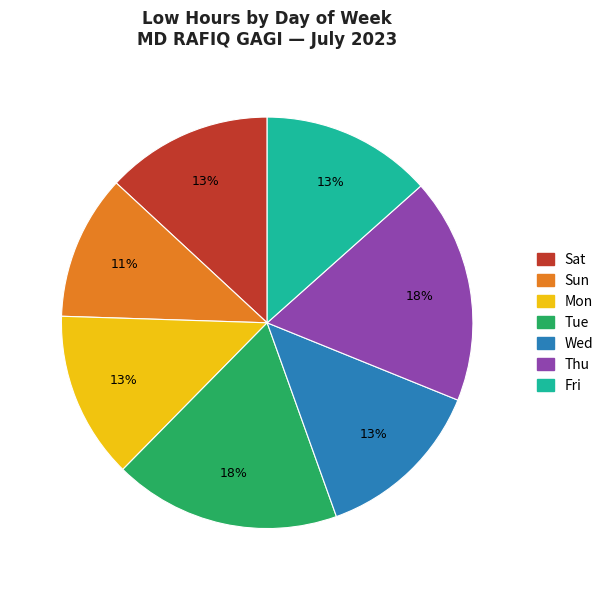

Count the number of slices in the pie.

7